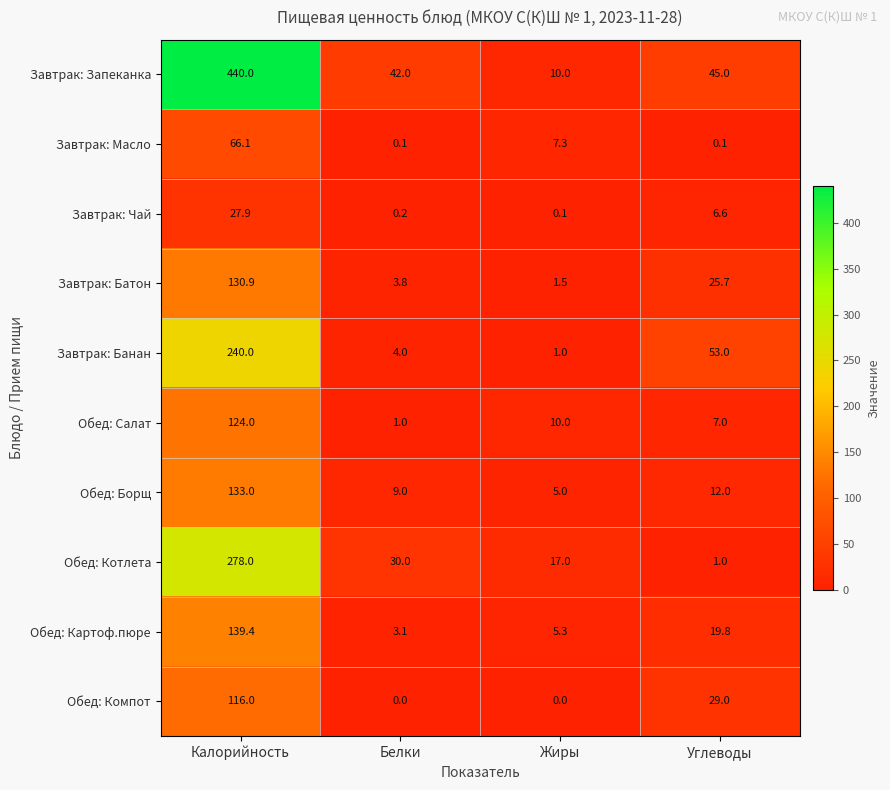

Is it true that Завтрак: Батон equals 130.9 at Калорийность?

True